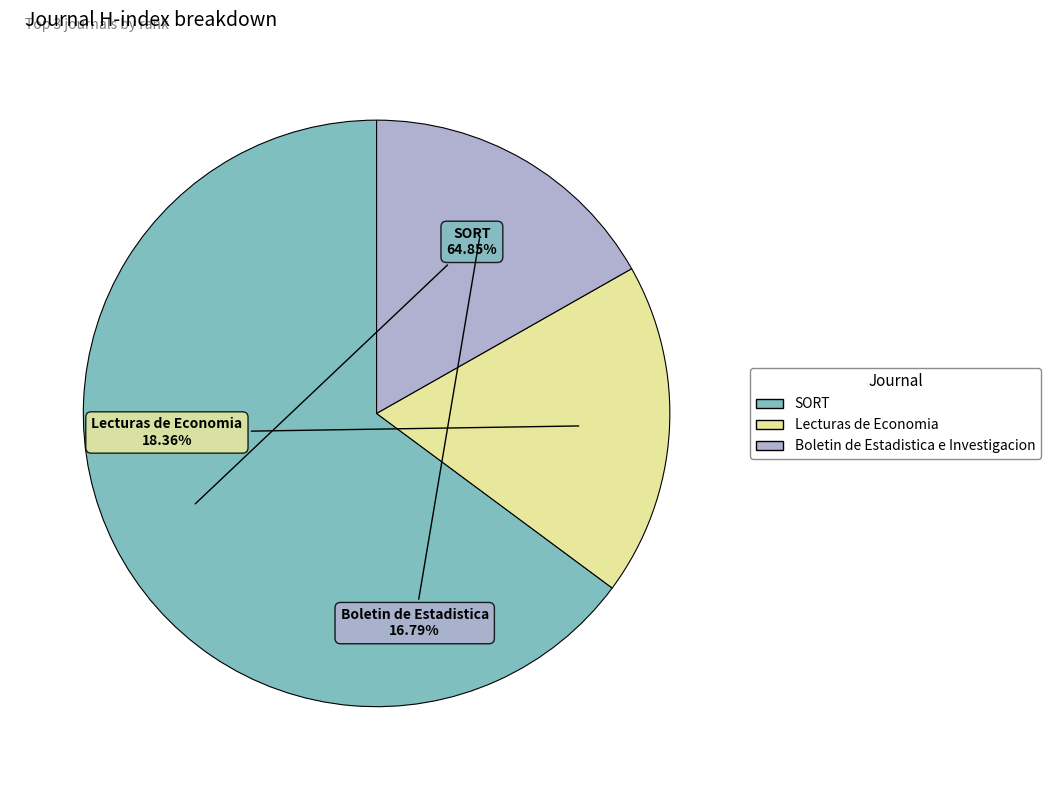

To the nearest percent, what portion does SORT represent?

65%